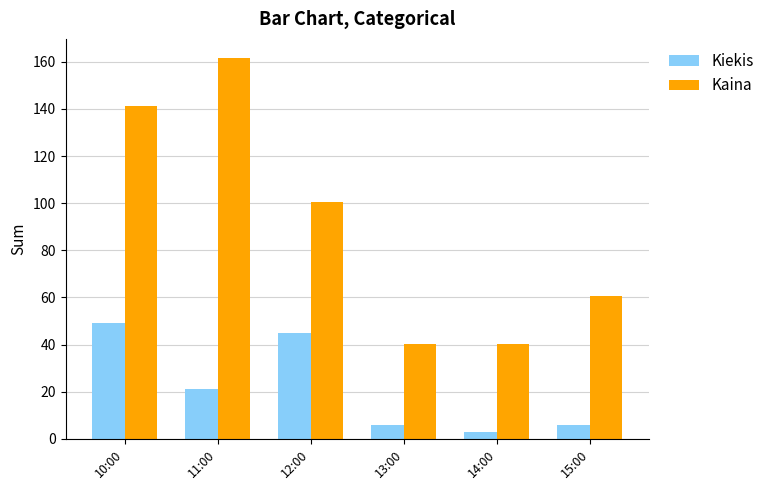

What is the difference between the Kaina values at 12:00 and 10:00?

40.9